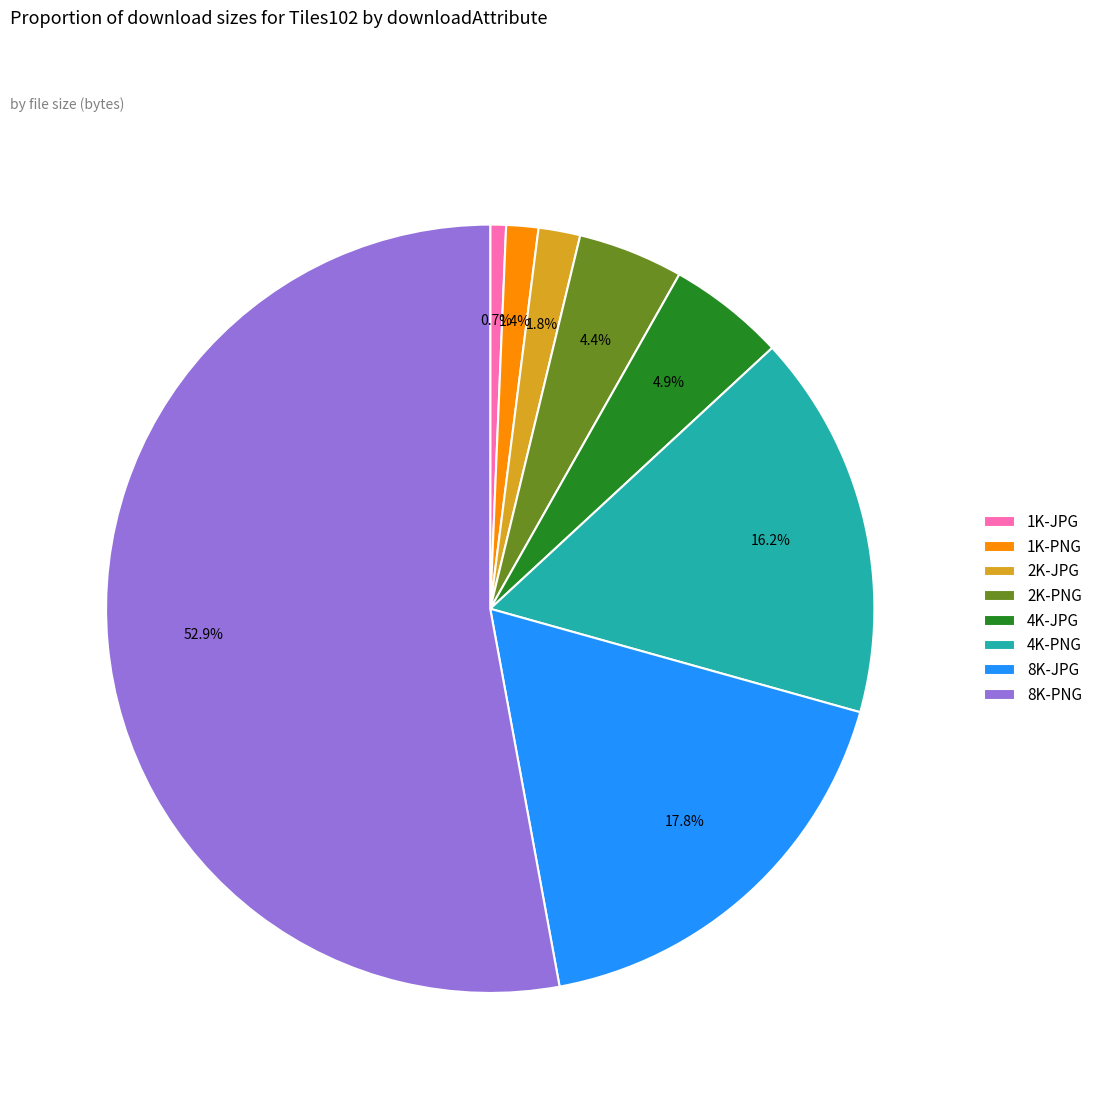

Is the sum of 1K-PNG and 4K-JPG greater than half?

No